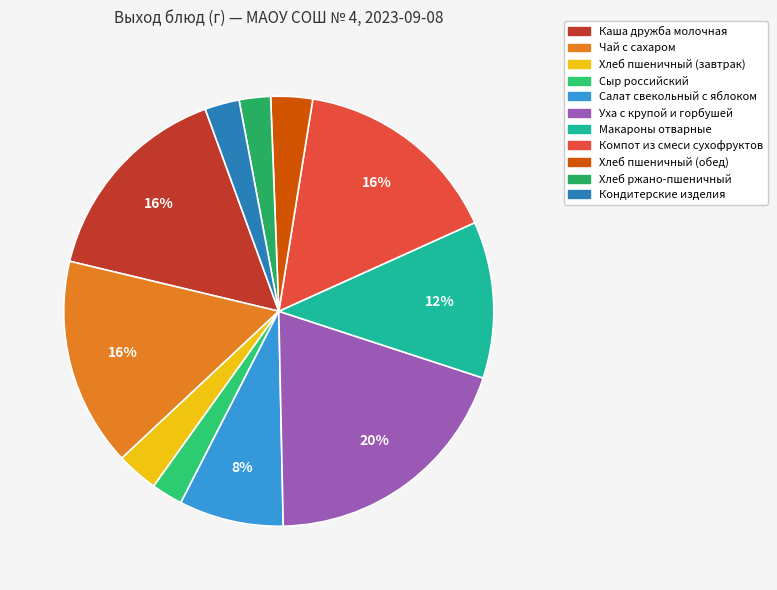

Which slice is the largest?

Уха с крупой и горбушей